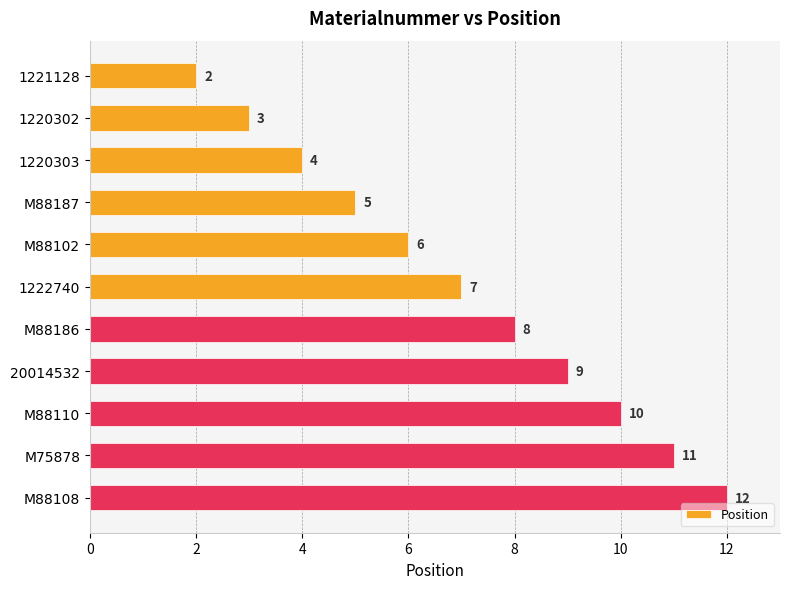

What is the smallest value displayed?

2